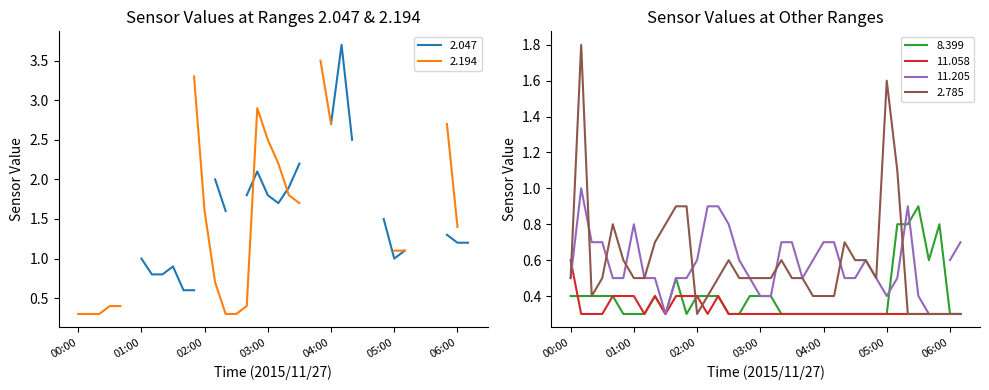

True or false: 8.399 has more than 2 points higher than both neighbors.

True